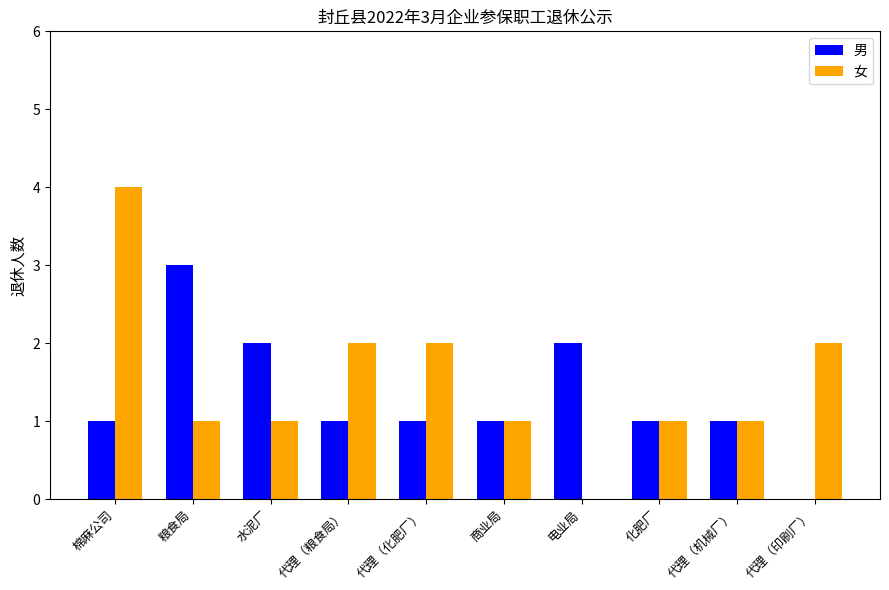

What is the sum of all 女 values?

15